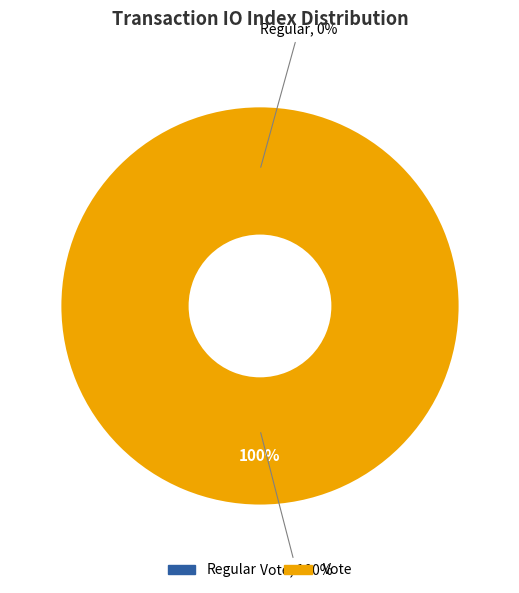

Do Regular (io_index=0) and Vote (io_index=2) together represent more than half of the pie?

Yes